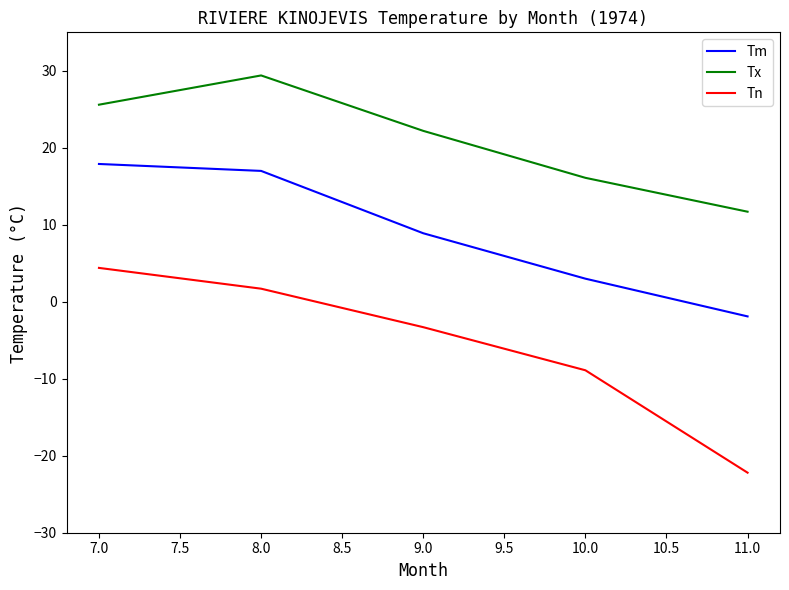

True or false: Tn and Tx intersect in this chart.

False